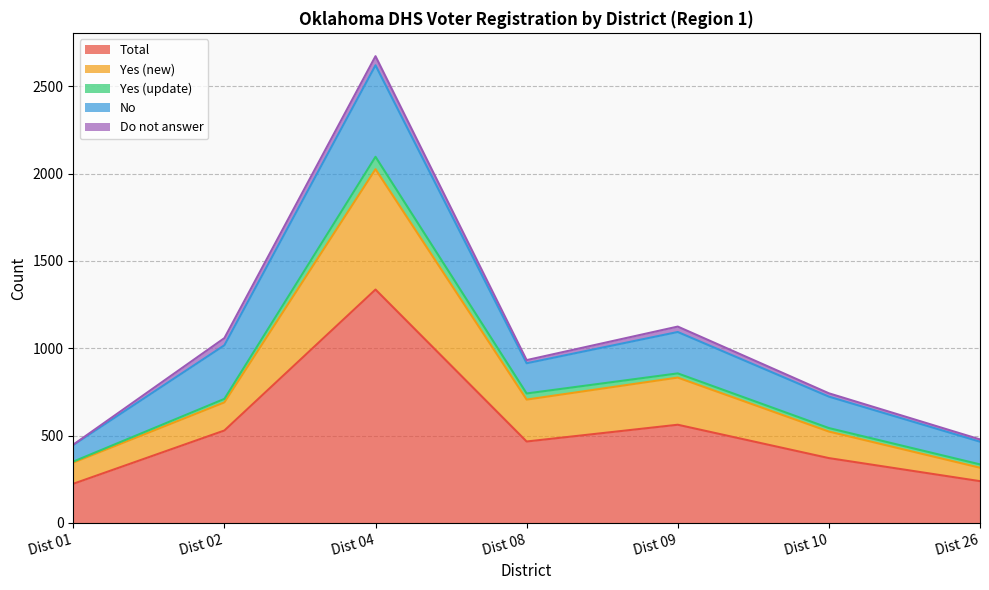

How many interior local valleys does the Total series have?

1